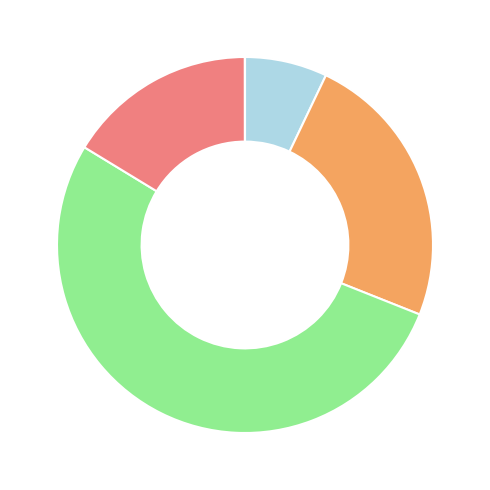

Is there a majority slice in this chart?

Yes